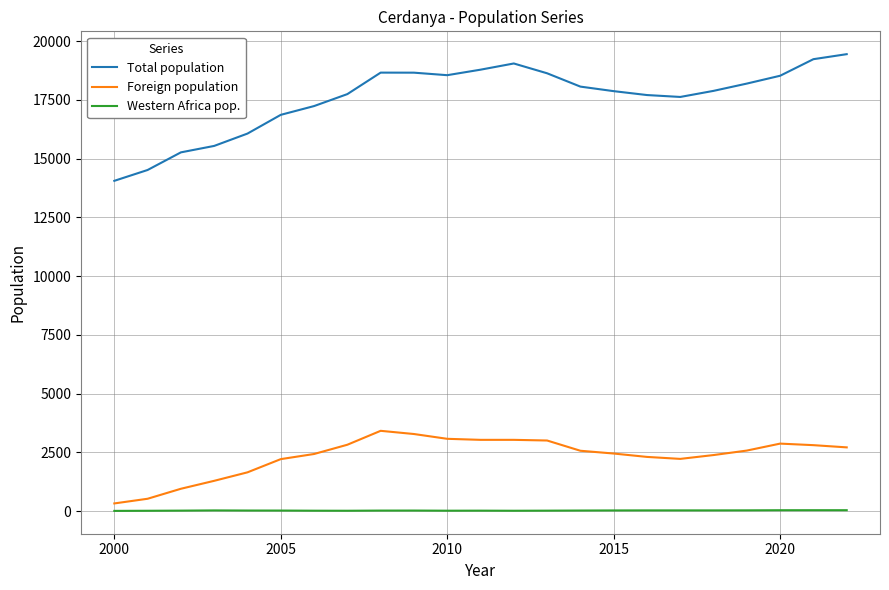

List the series in order of their peak value, lowest first.

Western Africa pop., Foreign population, Total population